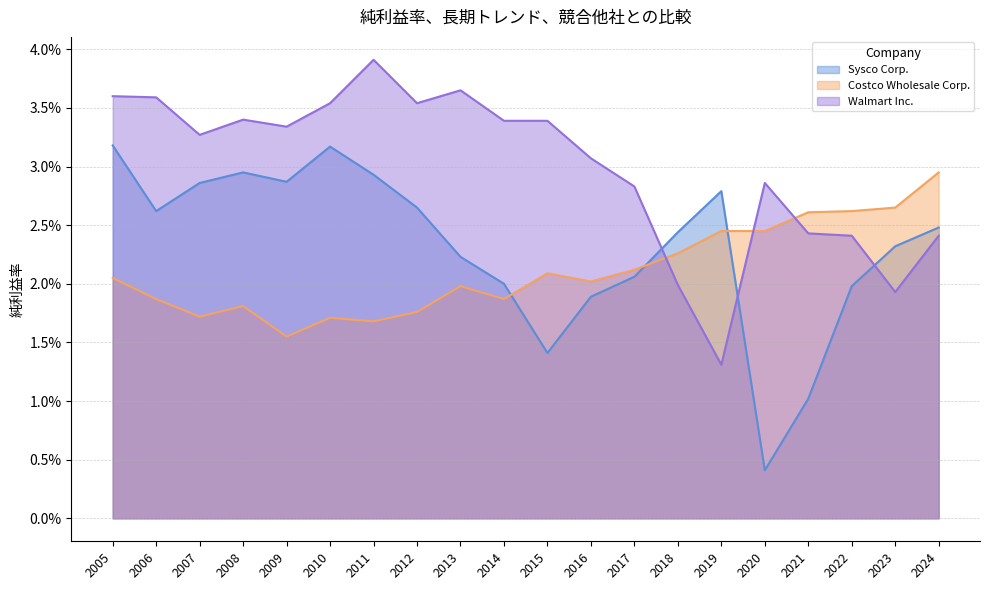

Reading left to right, extract all data points from this chart.

Sysco Corp.: 2005=0.0	2006=0.0	2007=0.0	2008=0.0	2009=0.0	2010=0.0	2011=0.0	2012=0.0	2013=0.0	2014=0.0	2015=0.0	2016=0.0	2017=0.0	2018=0.0	2019=0.0	2020=0.0	2021=0.0	2022=0.0	2023=0.0	2024=0.0
Costco Wholesale Corp.: 2005=0.0	2006=0.0	2007=0.0	2008=0.0	2009=0.0	2010=0.0	2011=0.0	2012=0.0	2013=0.0	2014=0.0	2015=0.0	2016=0.0	2017=0.0	2018=0.0	2019=0.0	2020=0.0	2021=0.0	2022=0.0	2023=0.0	2024=0.0
Walmart Inc.: 2005=0.0	2006=0.0	2007=0.0	2008=0.0	2009=0.0	2010=0.0	2011=0.0	2012=0.0	2013=0.0	2014=0.0	2015=0.0	2016=0.0	2017=0.0	2018=0.0	2019=0.0	2020=0.0	2021=0.0	2022=0.0	2023=0.0	2024=0.0